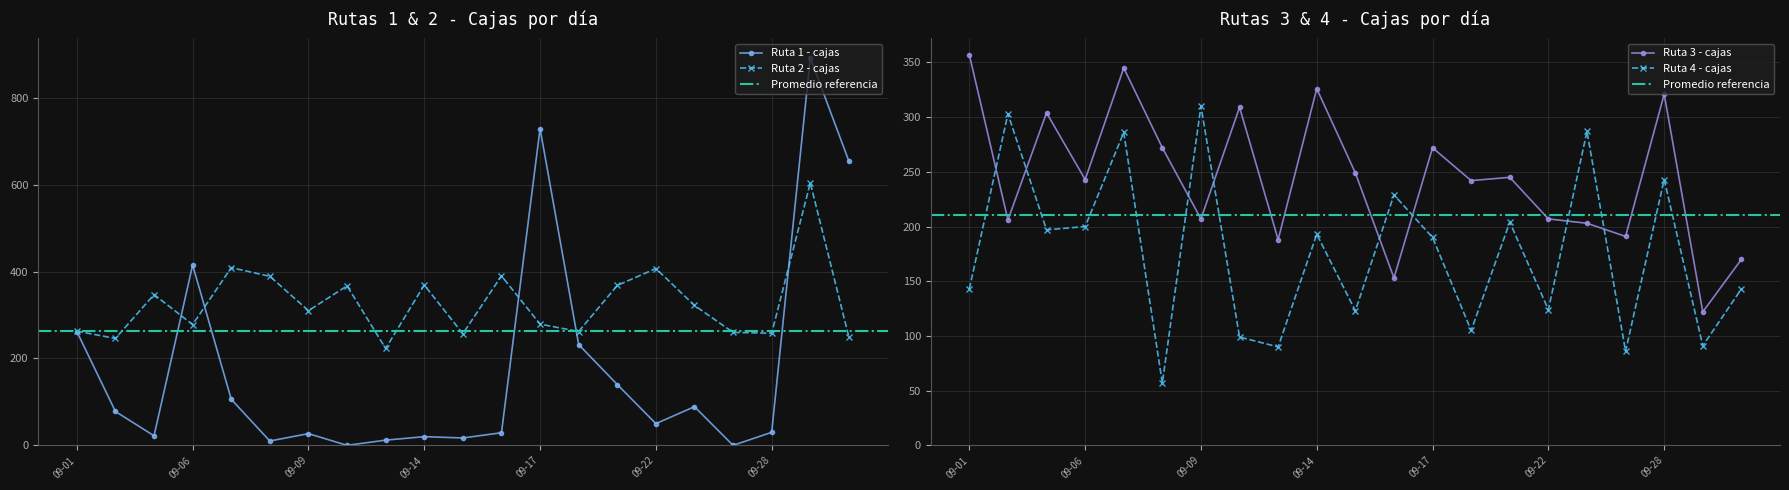

Which series has the widest spread of values?

Ruta 1 - cajas